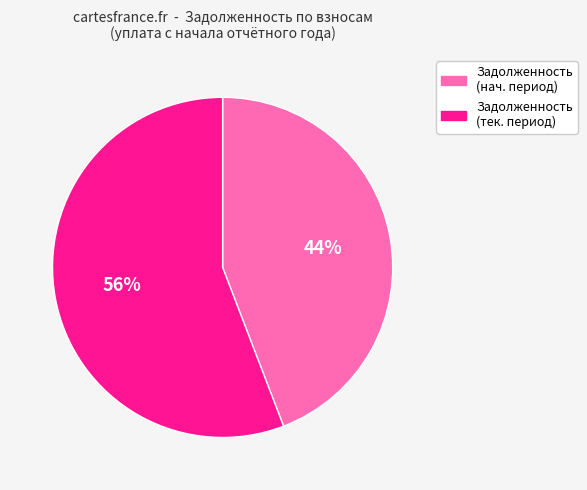

Is there any slice that represents more than half of the pie?

Yes